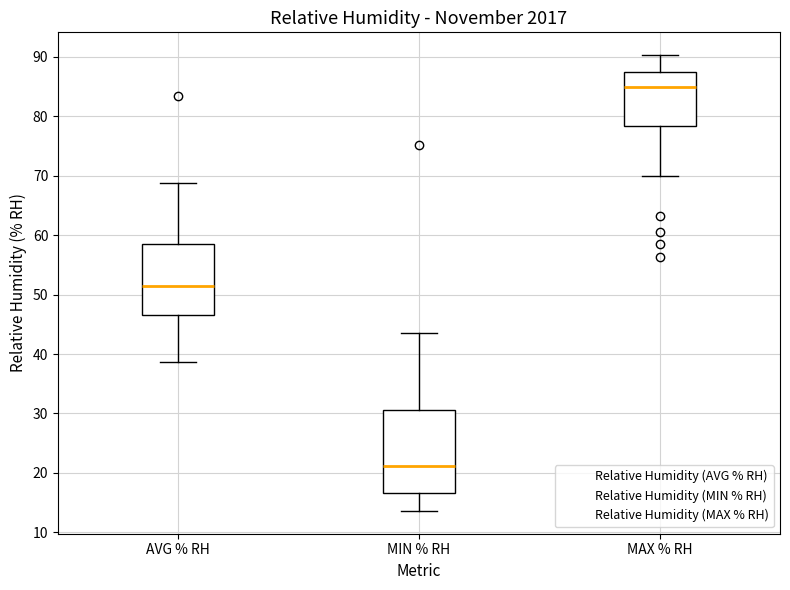

Reading left to right, transcribe this box plot: for each box, give where its median line is, the range the box spans, and where its two whiskers end, as read against the y-axis. The values are not printed on the chart, so give them approximately, as read against the axis.

AVG % RH: median 51, box 47 to 59, whiskers 39 to 69
MIN % RH: median 21, box 17 to 31, whiskers 14 to 44
MAX % RH: median 85, box 78 to 87, whiskers 70 to 90